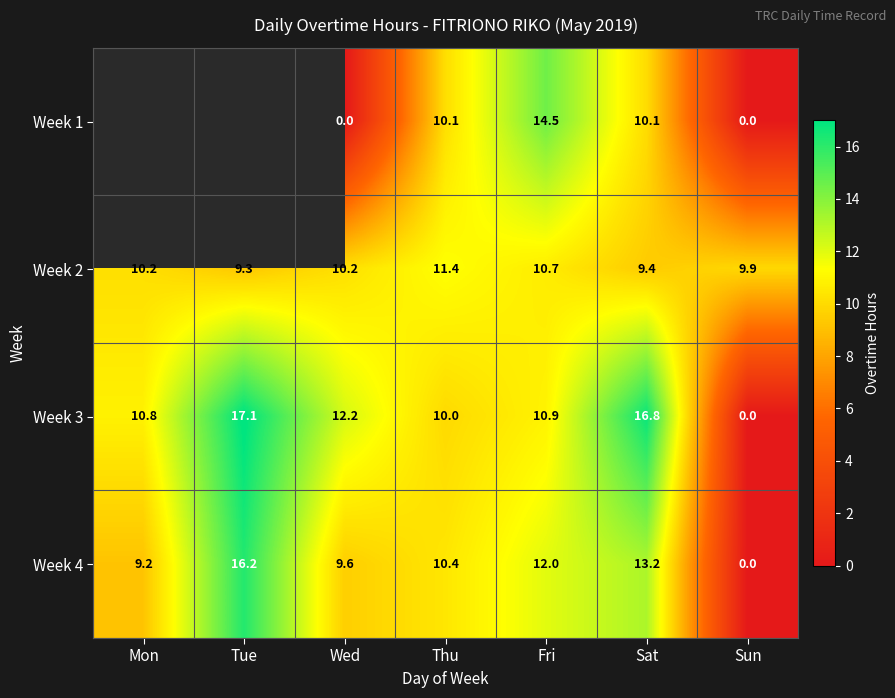

What is the total value across all series at Sat?

49.5